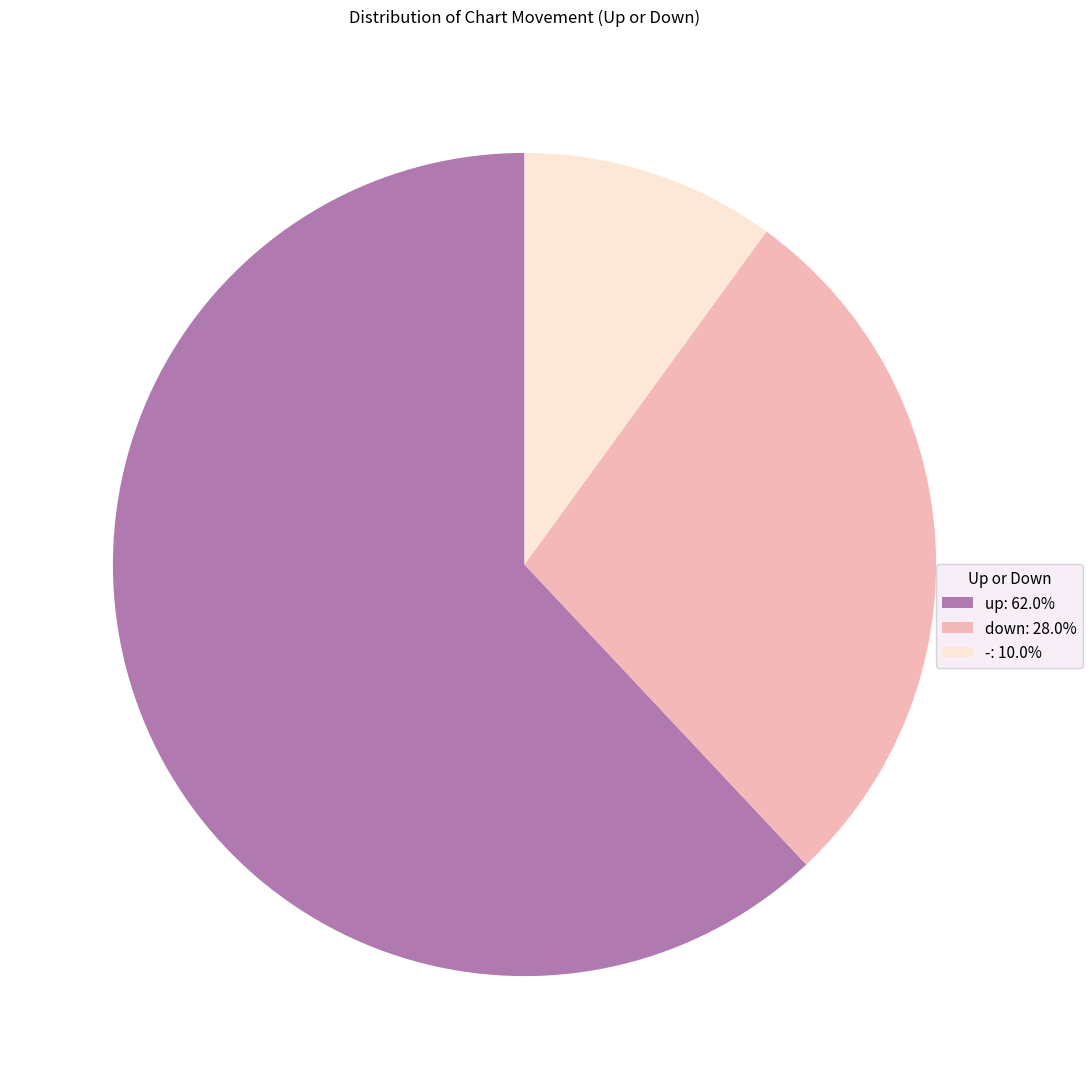

Approximately how many times larger is the value at down: 28.0% compared to up: 62.0%?

0.5